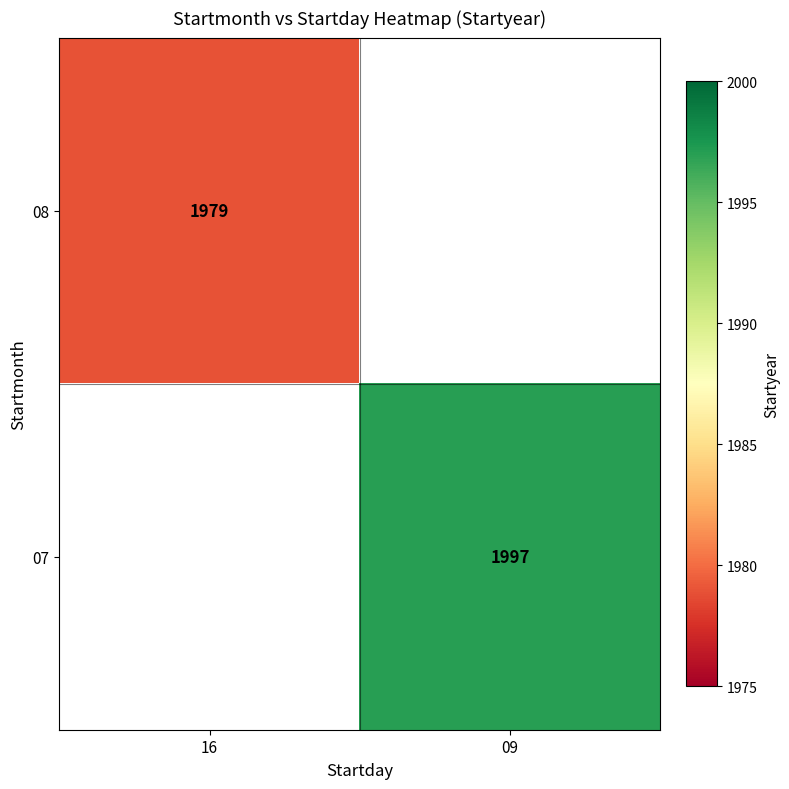

Count the number of categories in the chart.

2